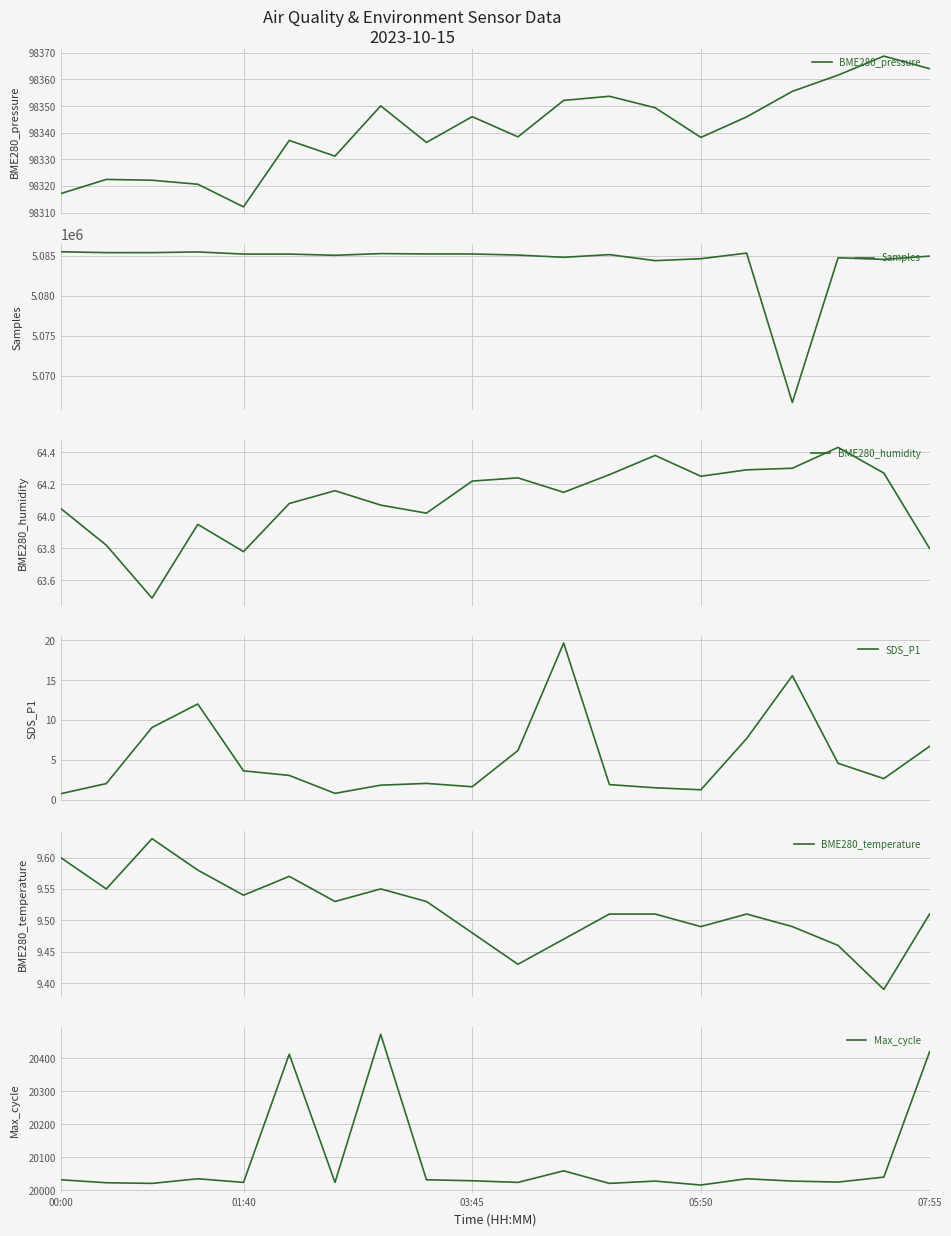

What is the minimum value for BME280_pressure?

98312.1